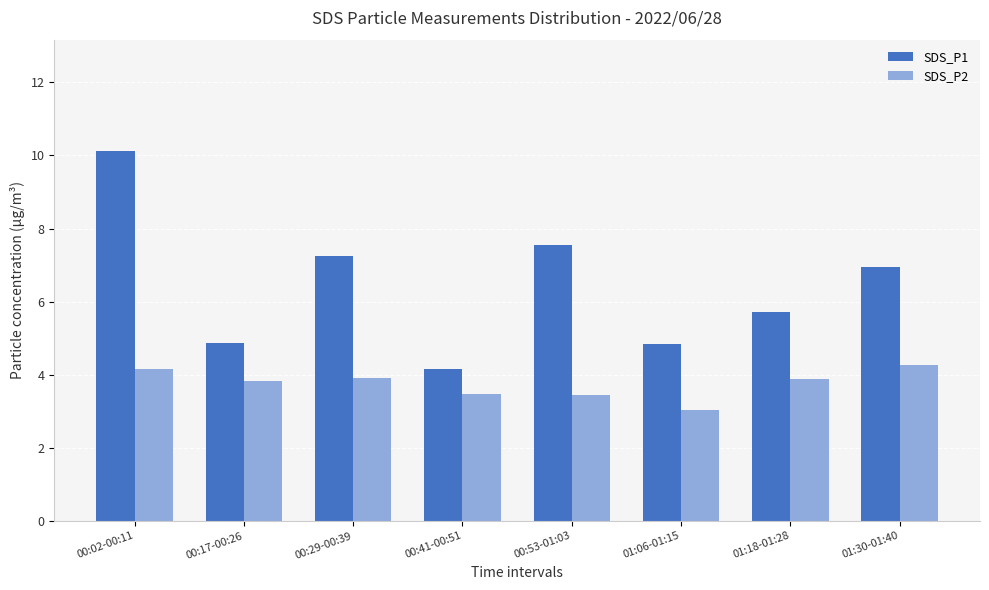

List the series in order of their peak value, lowest first.

SDS_P2, SDS_P1